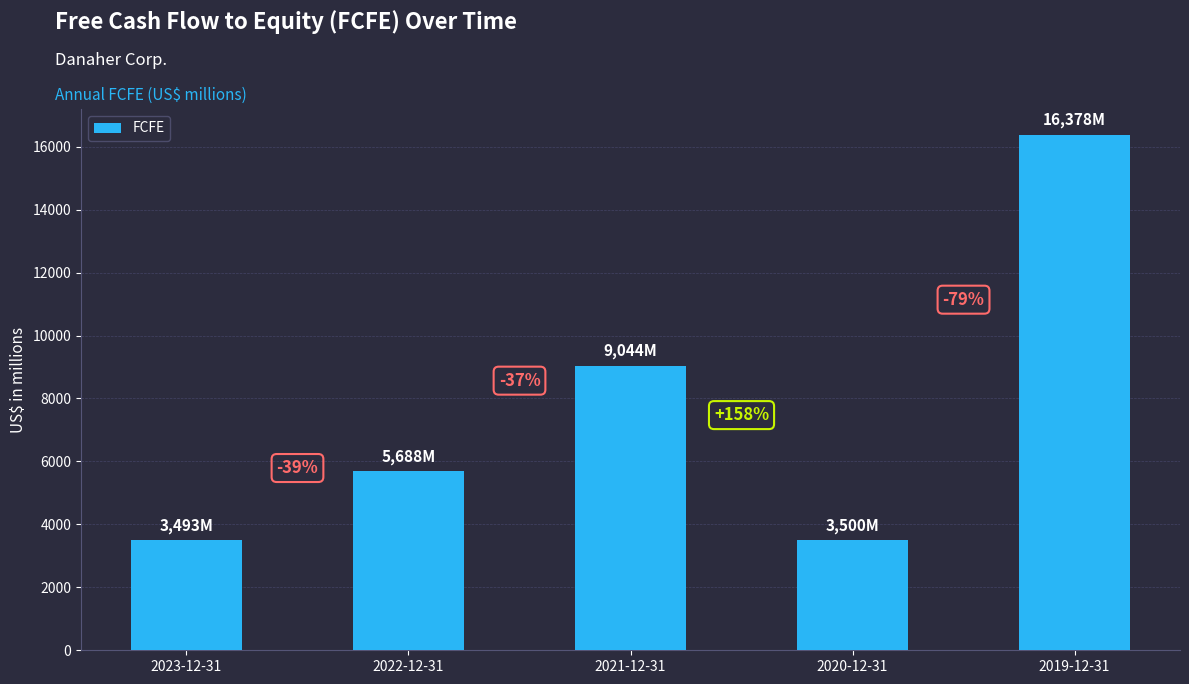

Where is the data nearest to the value 9935?

2021-12-31